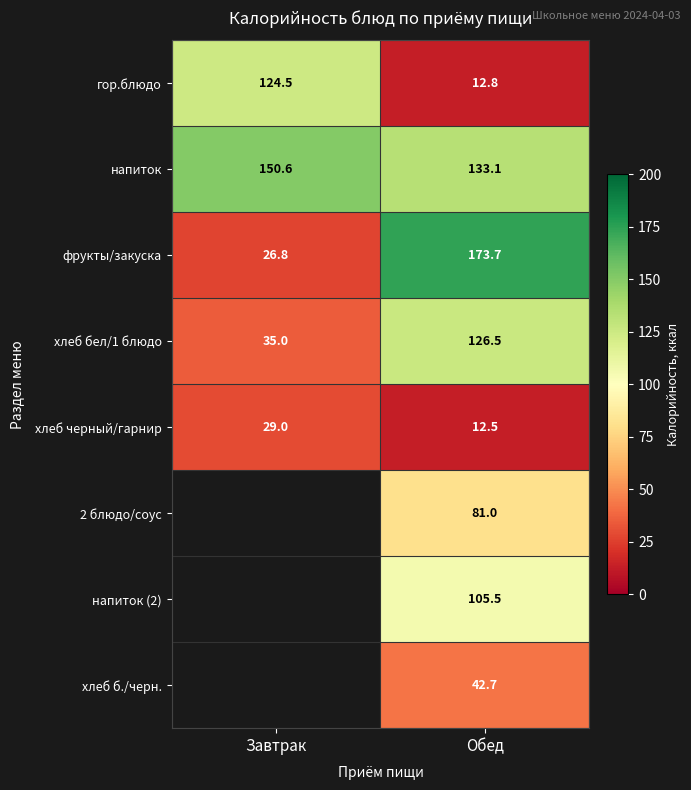

Between Завтрак and Обед, which is larger?

Завтрак